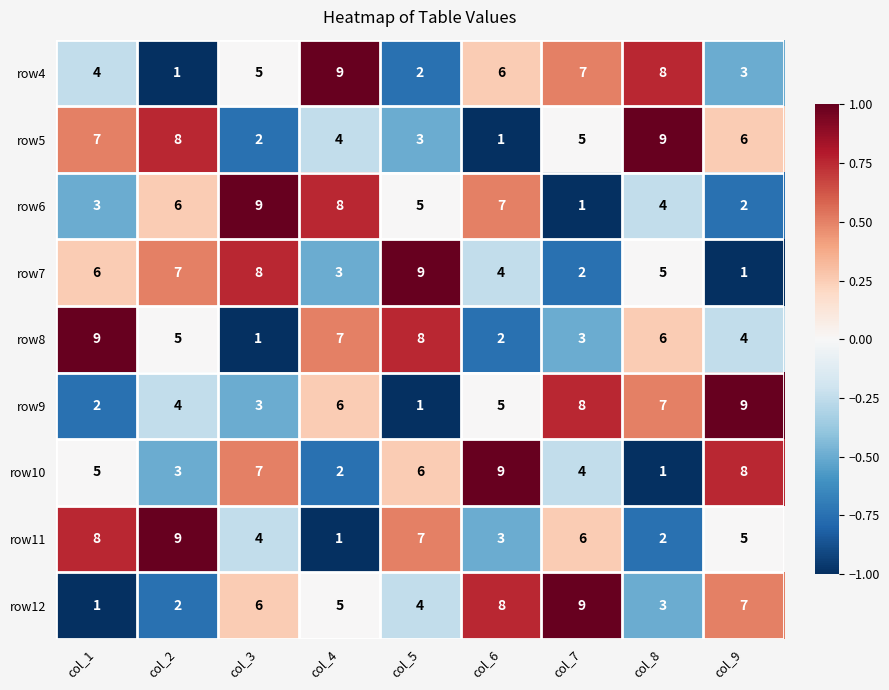

The value of row4 at col_4 is 9. True or false?

True